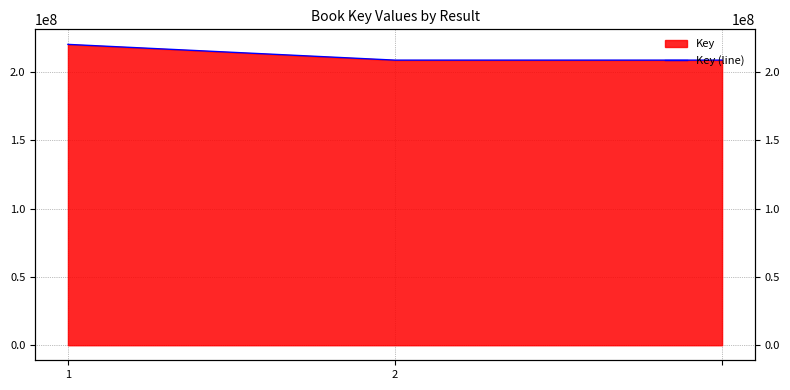

Is it true that the value at 1 is 220351415?

True